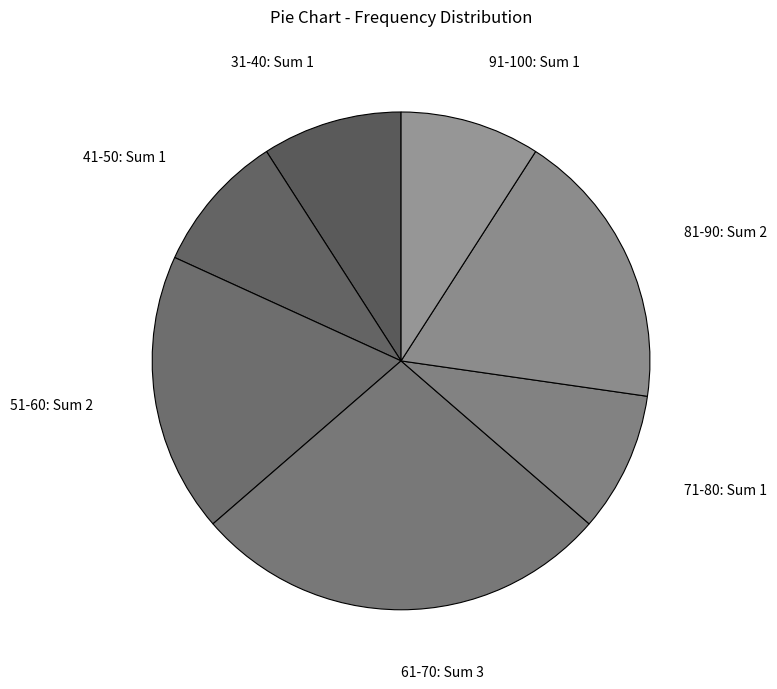

What is the ratio of the value at 91-100 to the value at 51-60?

0.5